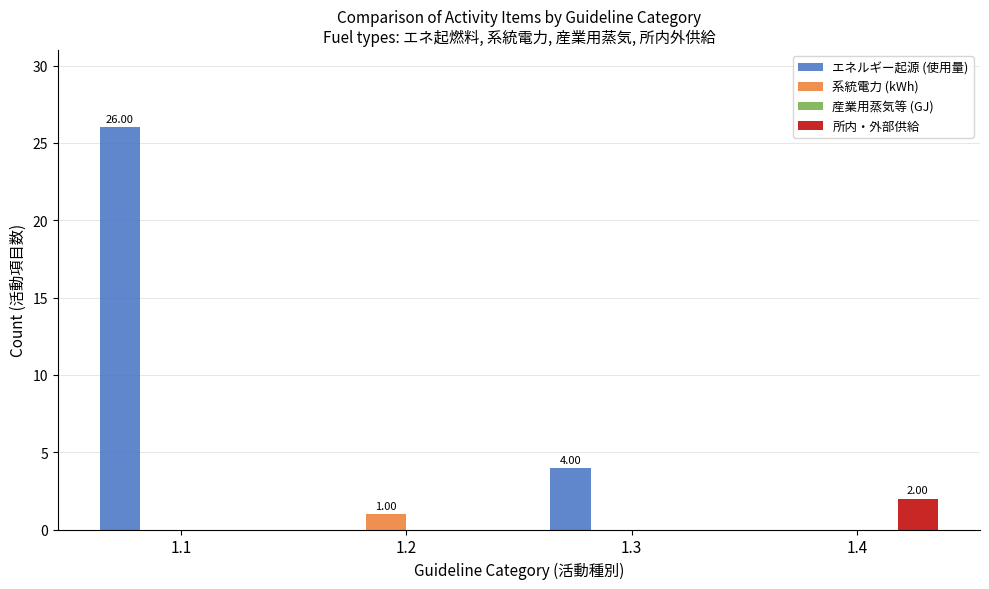

Is the value of エネルギー起源 (使用量) at 1.1 greater than the value of 系統電力 (kWh) at 1.2?

Yes